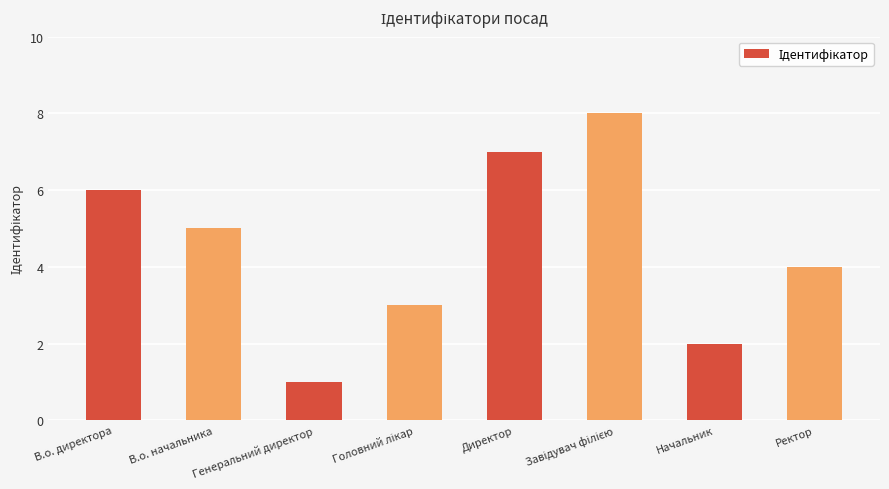

The chart shows a value of 11 at Директор. True or false?

False